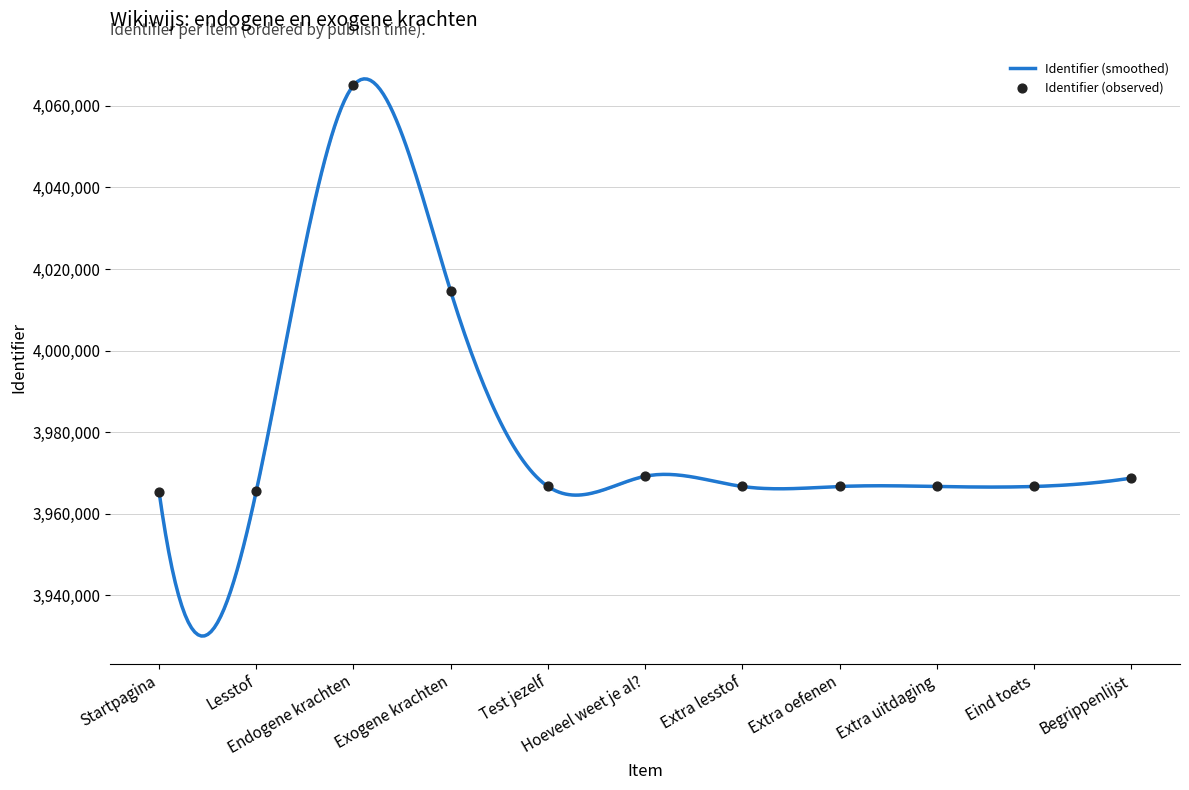

Approximately how many times larger is the value at Extra oefenen compared to Extra lesstof?

1.0